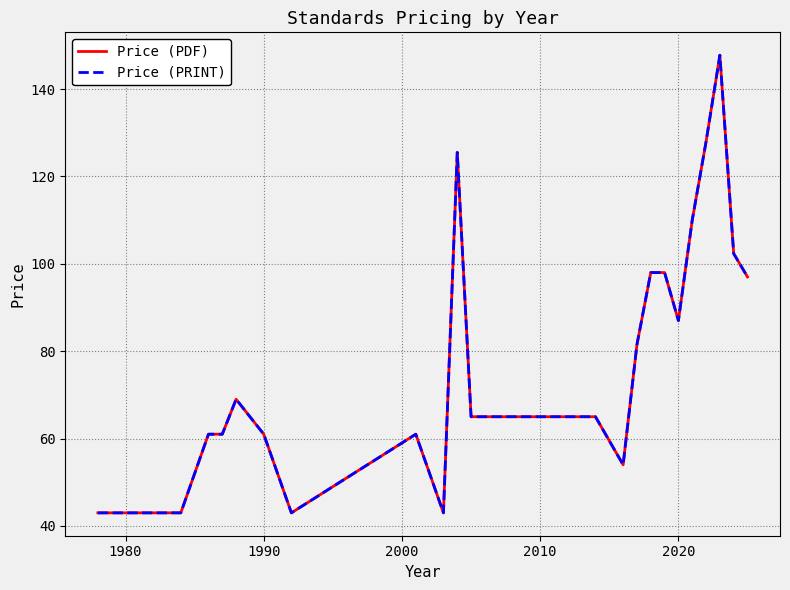

Reading left to right, list all the values displayed in this chart.

Price (PDF): 43.0	43.0	61.0	61.0	69.0	61.0	43.0	61.0	43.0	125.5	65.0	65.0	65.0	54.0	81.5	98.0	98.0	87.0	110.0	127.9	147.8	102.3	97.0
Price (PRINT): 43.0	43.0	61.0	61.0	69.0	61.0	43.0	61.0	43.0	125.5	65.0	65.0	65.0	54.0	81.5	98.0	98.0	87.0	110.0	127.9	147.8	102.3	97.0